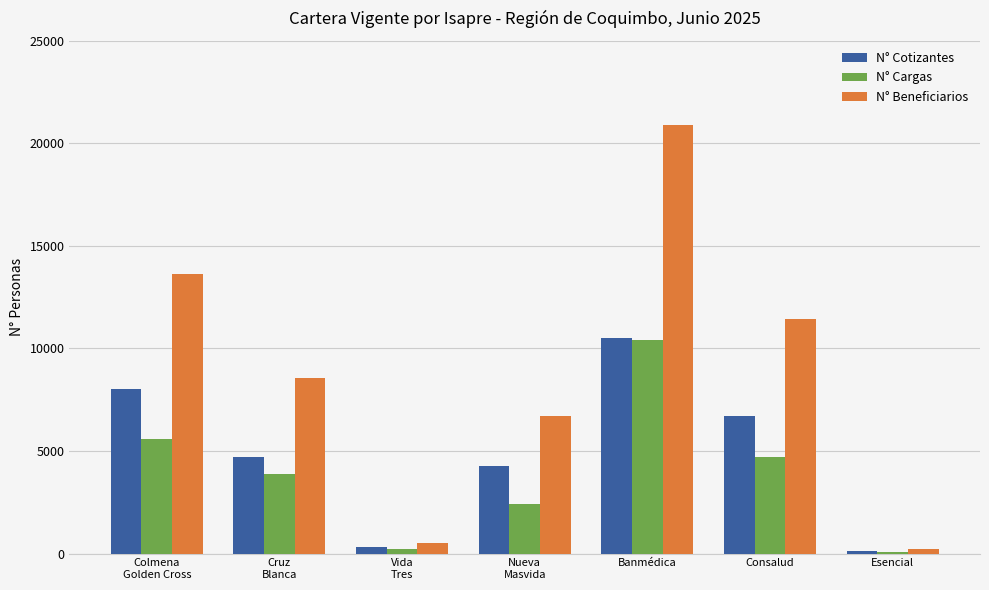

What is the label of the 2nd bar from the right?

Consalud